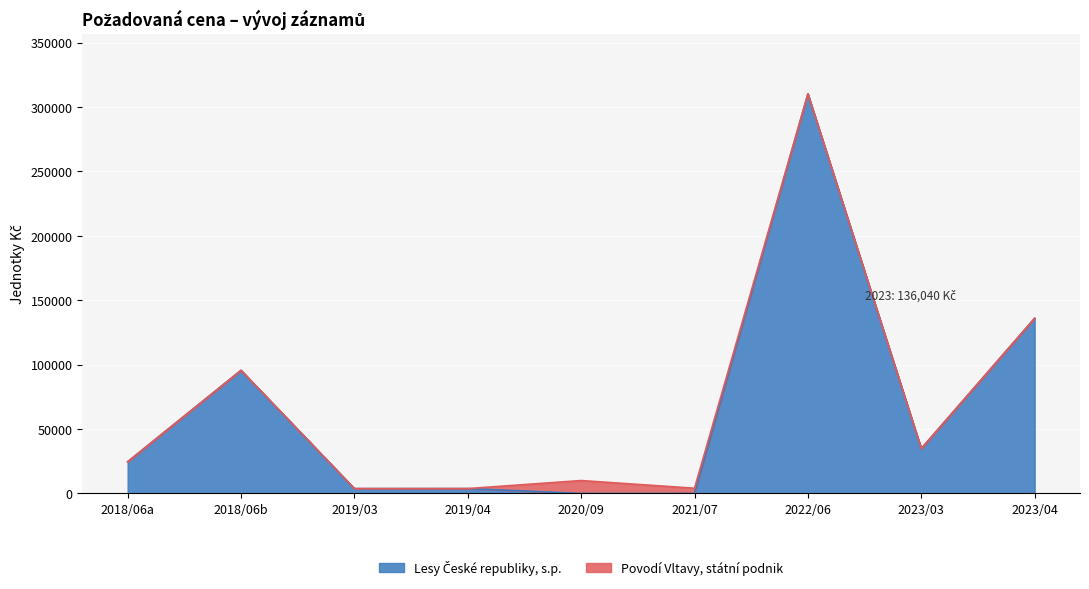

Does the chart display data point markers on the line(s)?

No